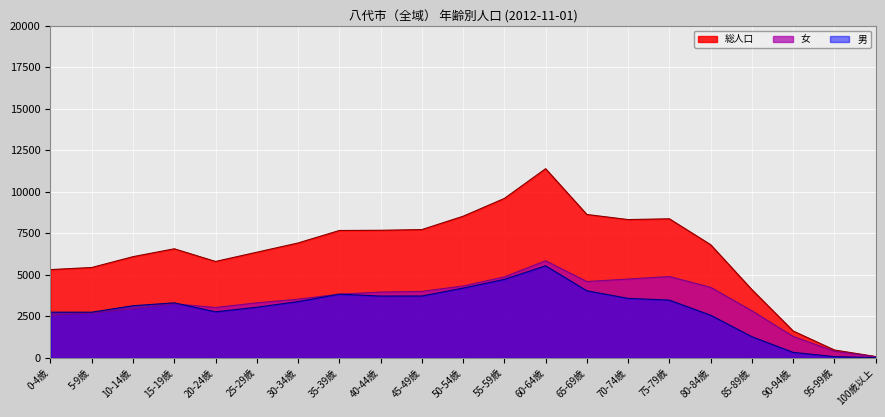

What are all the series names shown in the legend?

総人口, 女, 男